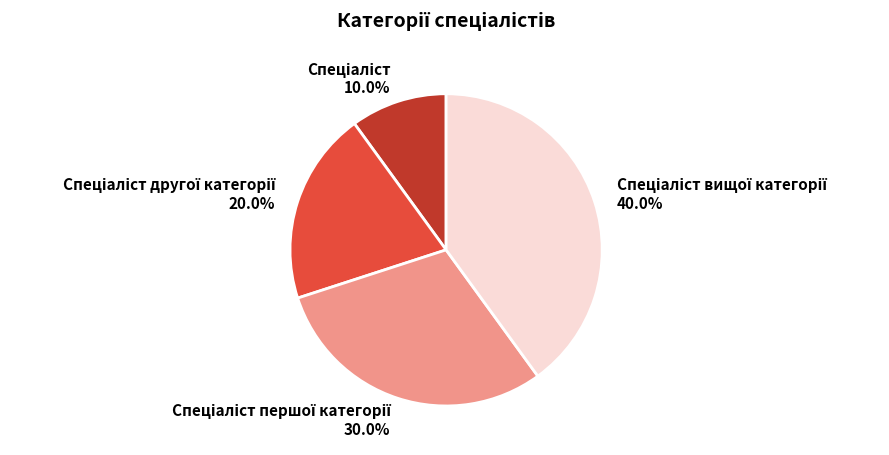

Does any single category account for the majority?

No